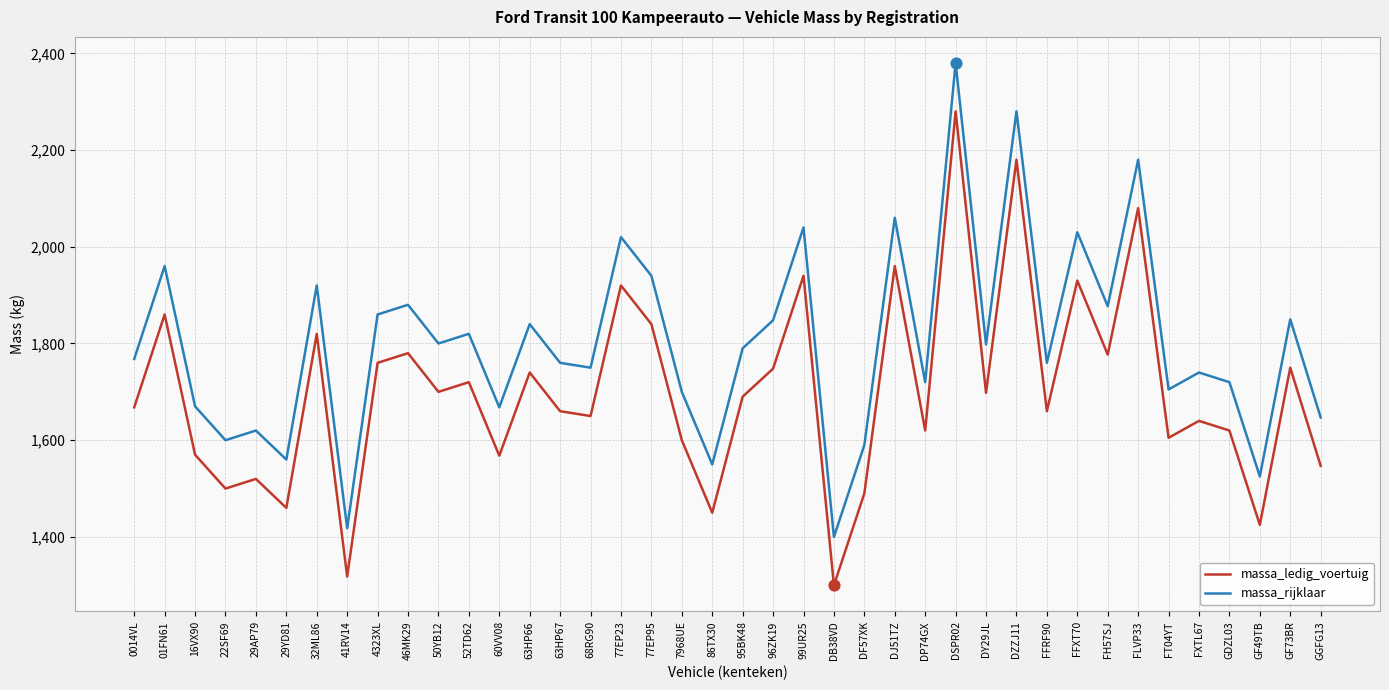

Is the value of massa_ledig_voertuig at GGFG13 greater than the value of massa_rijklaar at 41RV14?

Yes